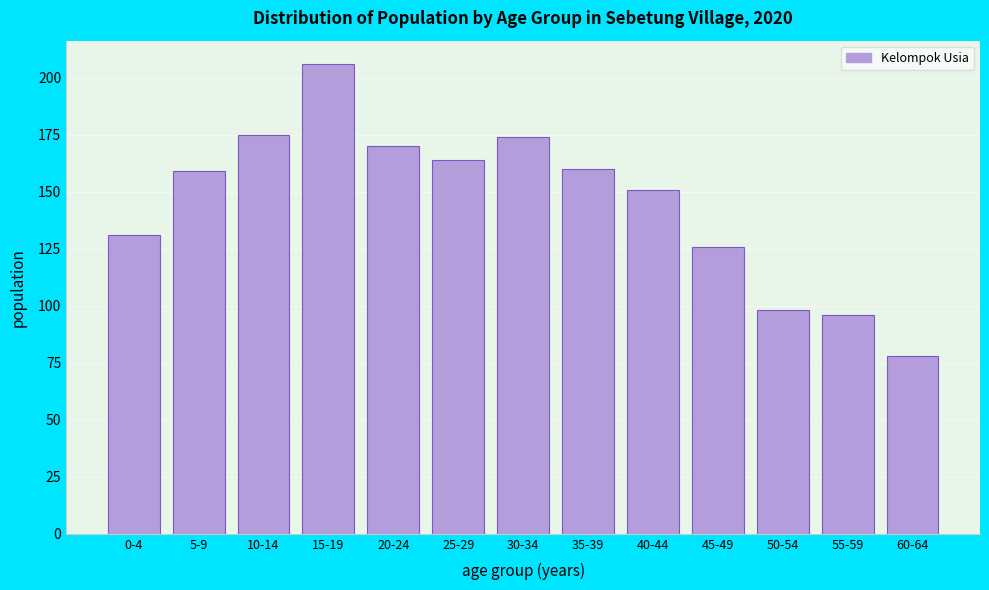

Reading right to left, list all the values displayed in this chart.

78	96	98	126	151	160	174	164	170	206	175	159	131